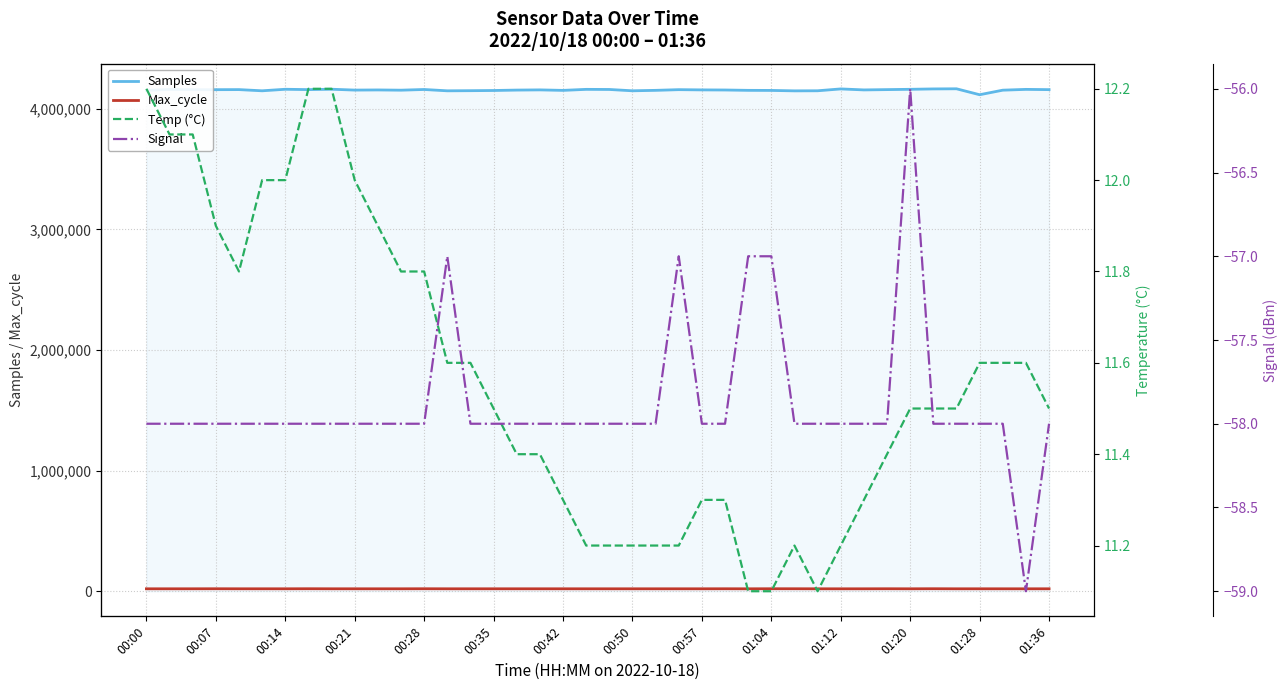

What is the minimum value shown in the chart?

-59.0